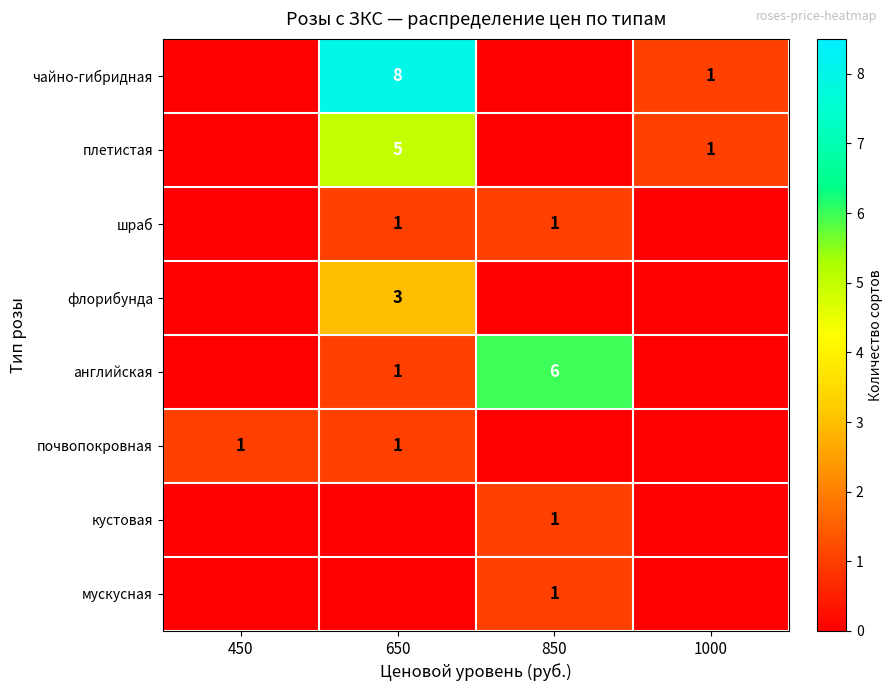

Is it true that флорибунда equals 5 at 650?

False